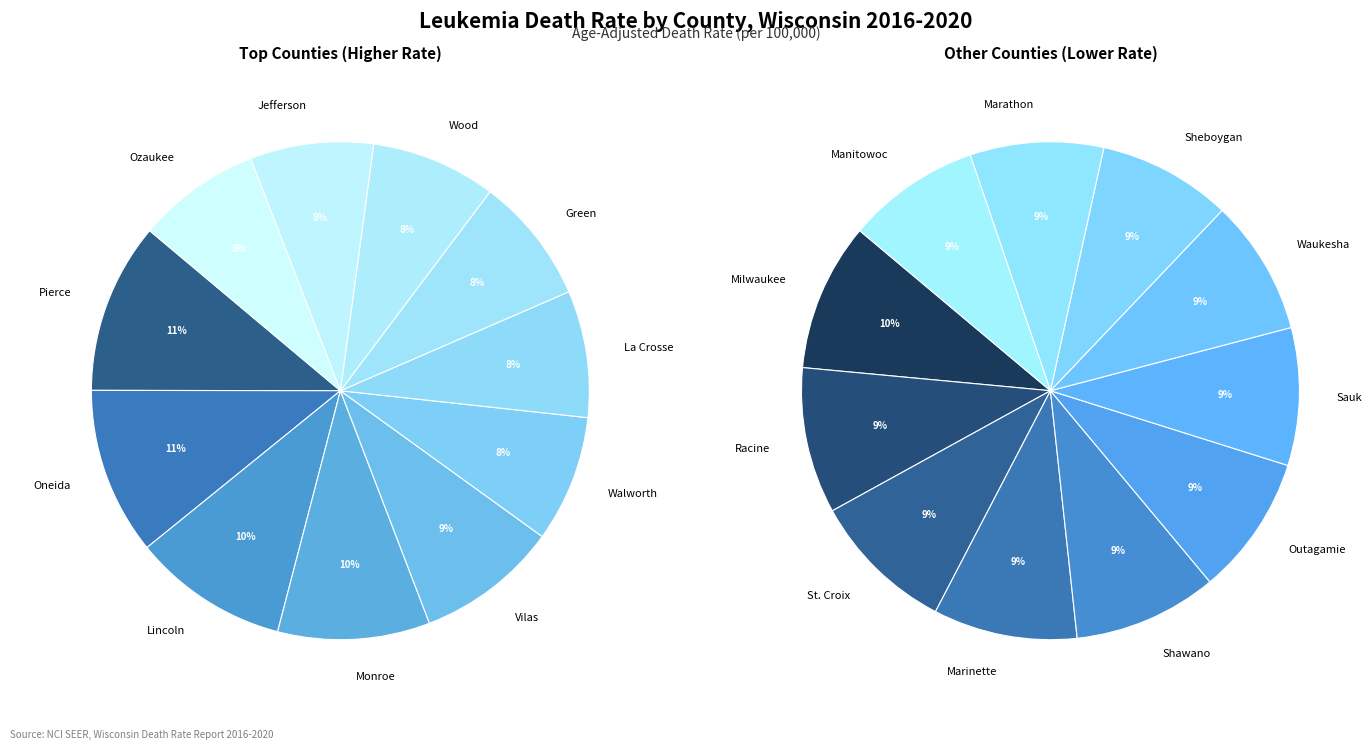

What is the change in value from Oneida County to Vilas County?

-1.5